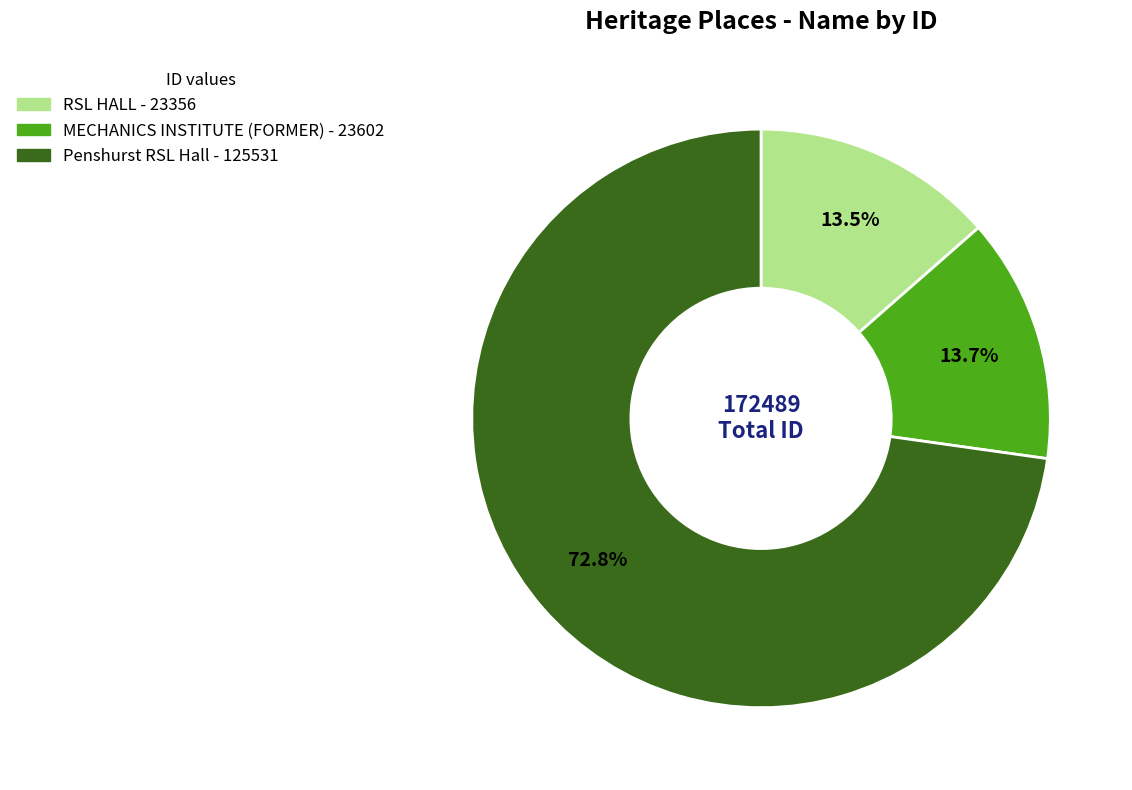

Approximately how many times larger is the value at MECHANICS INSTITUTE (FORMER) compared to RSL HALL?

1.0